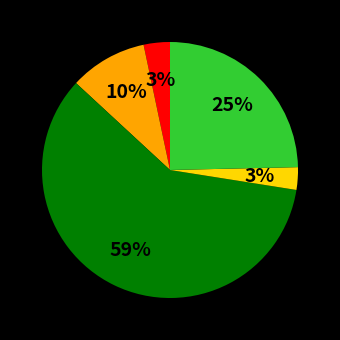

Is there a majority slice in this chart?

Yes